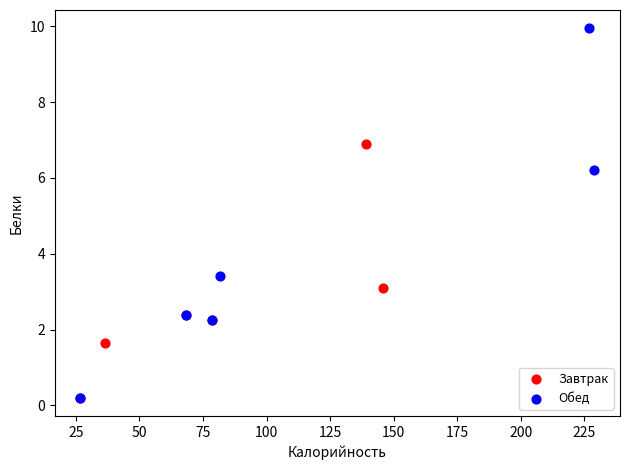

Which series reaches the maximum Y coordinate?

Обед